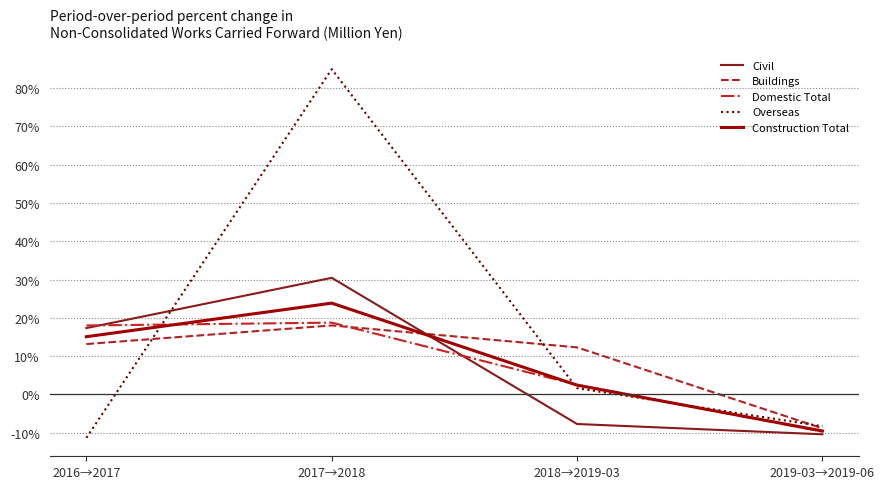

Which series changed the most between 2016→2017 and 2018→2019-03?

Civil